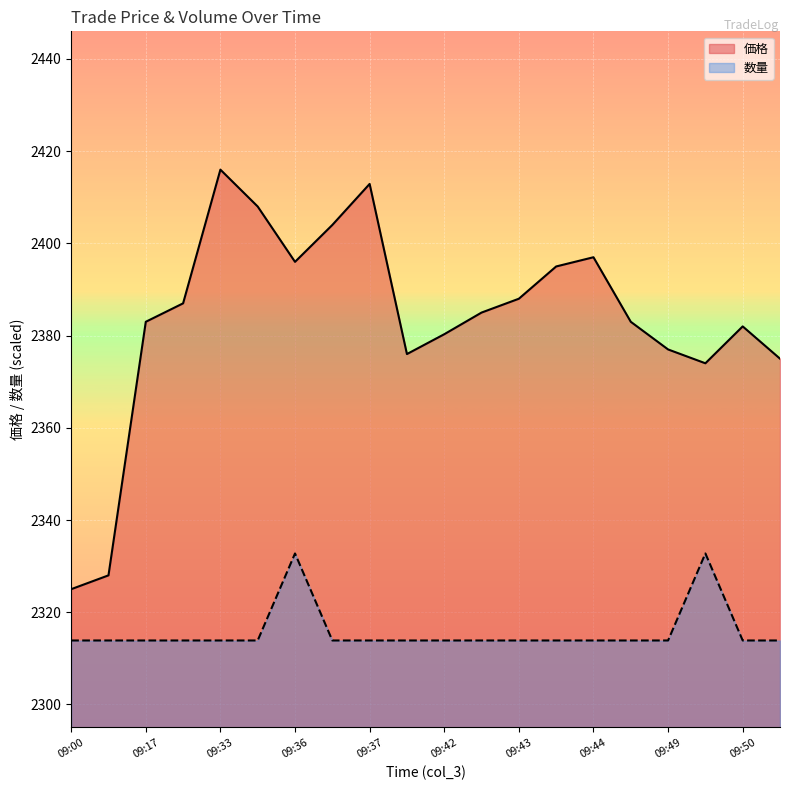

List the series in order of their peak value, lowest first.

数量, 価格